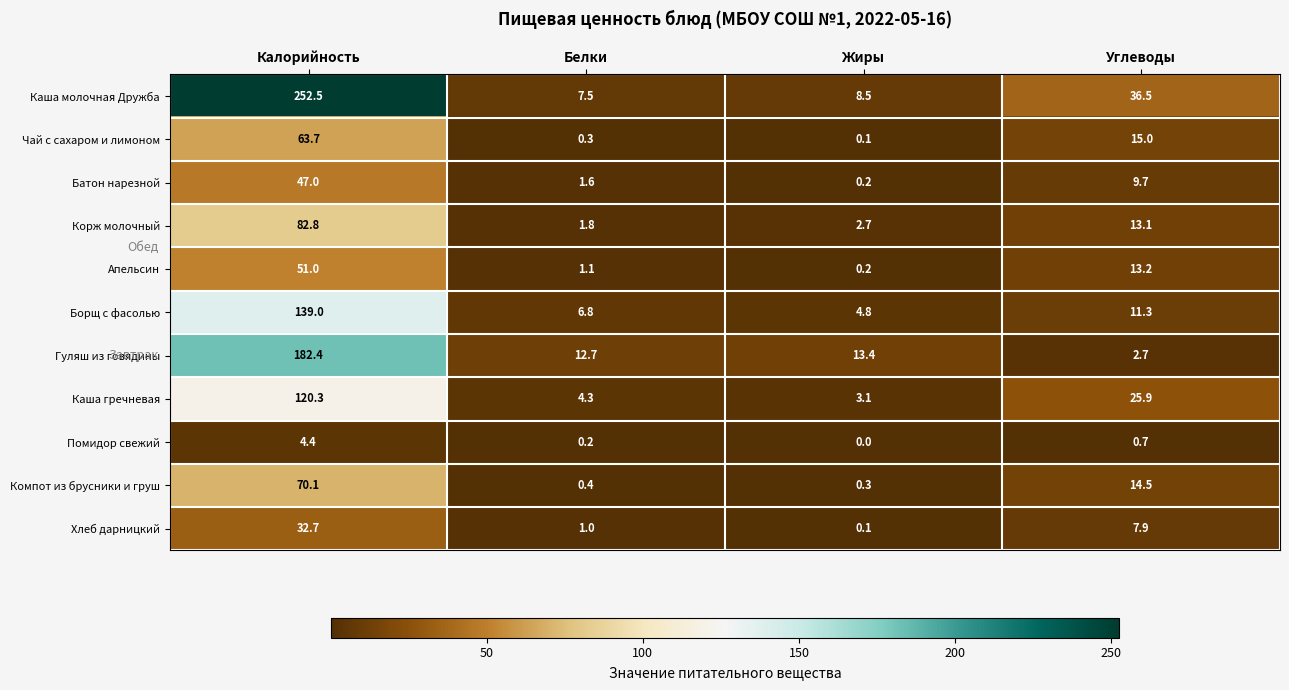

Between Белки and Жиры, which series saw the biggest shift?

Борщ с фасолью